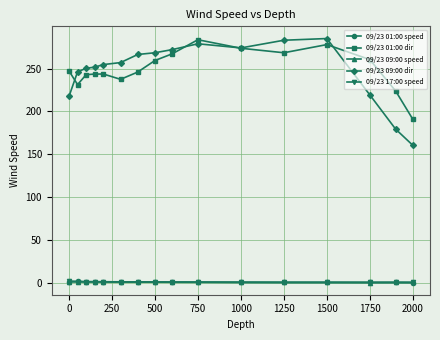

True or false: 09/23 01:00 dir and 09/23 01:00 speed intersect in this chart.

False